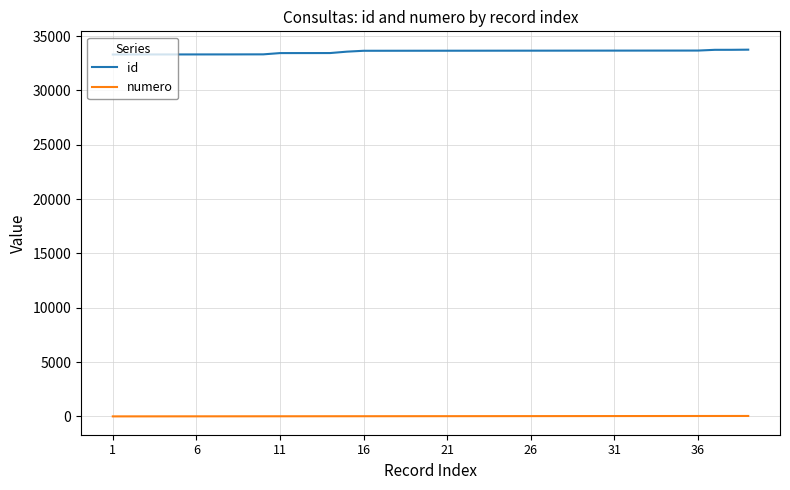

True or false: id and numero intersect in this chart.

False